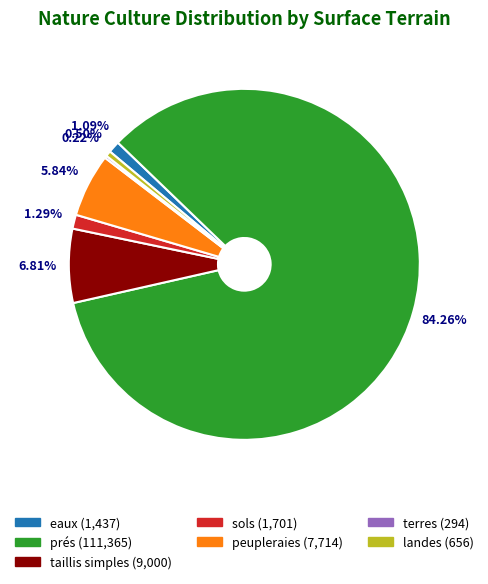

Combined, what portion of the pie is taillis simples and eaux?

7.9%